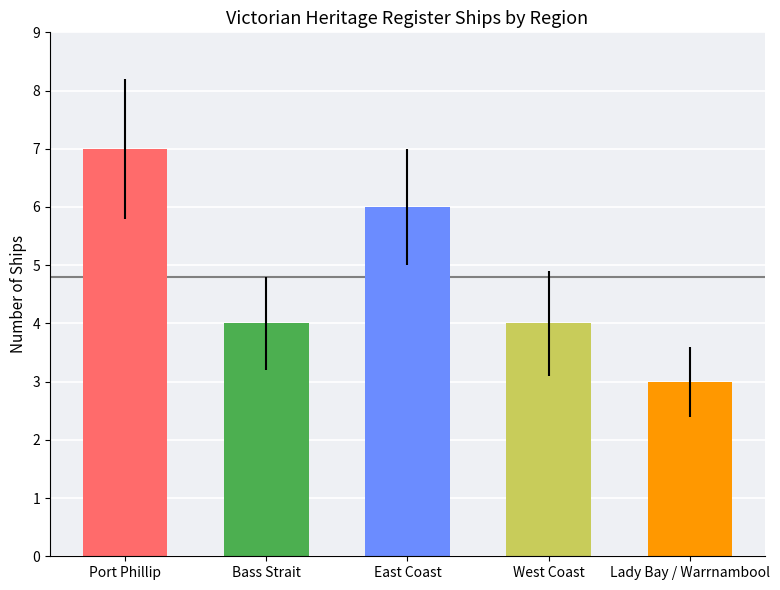

Approximately how many times larger is the value at Bass Strait compared to Lady Bay / Warrnambool?

1.3